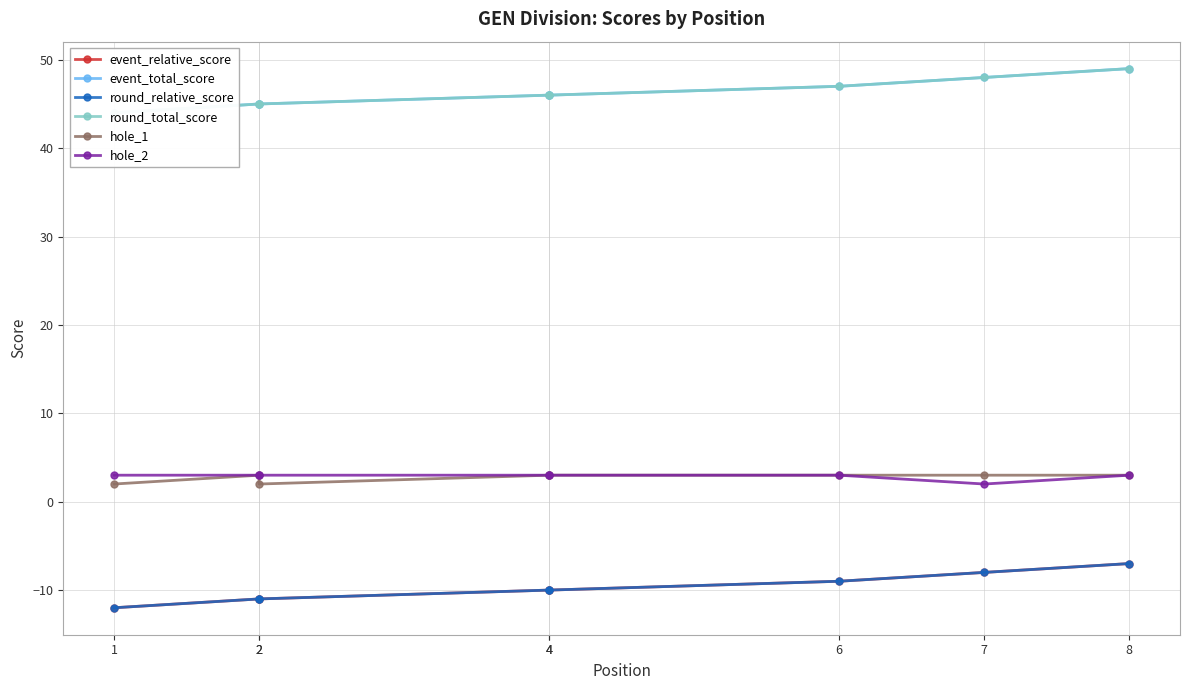

Which category has the lowest value in the round_relative_score series?

1